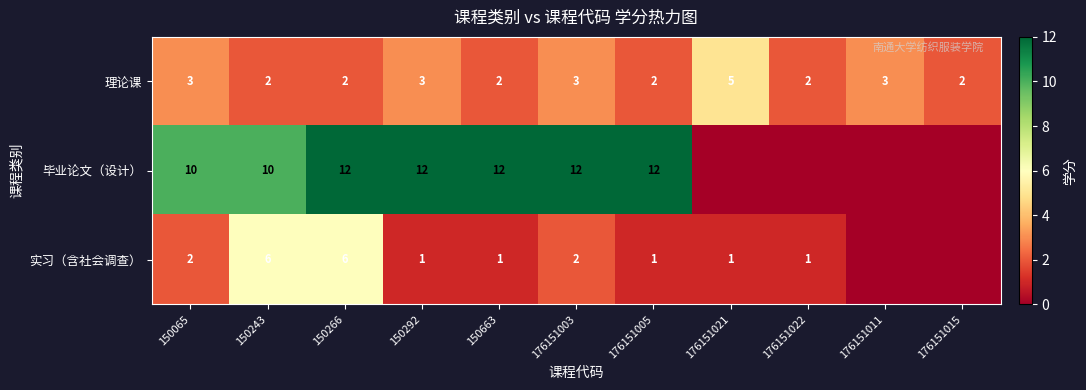

What is the approximate value of 理论课 at 150266?

2